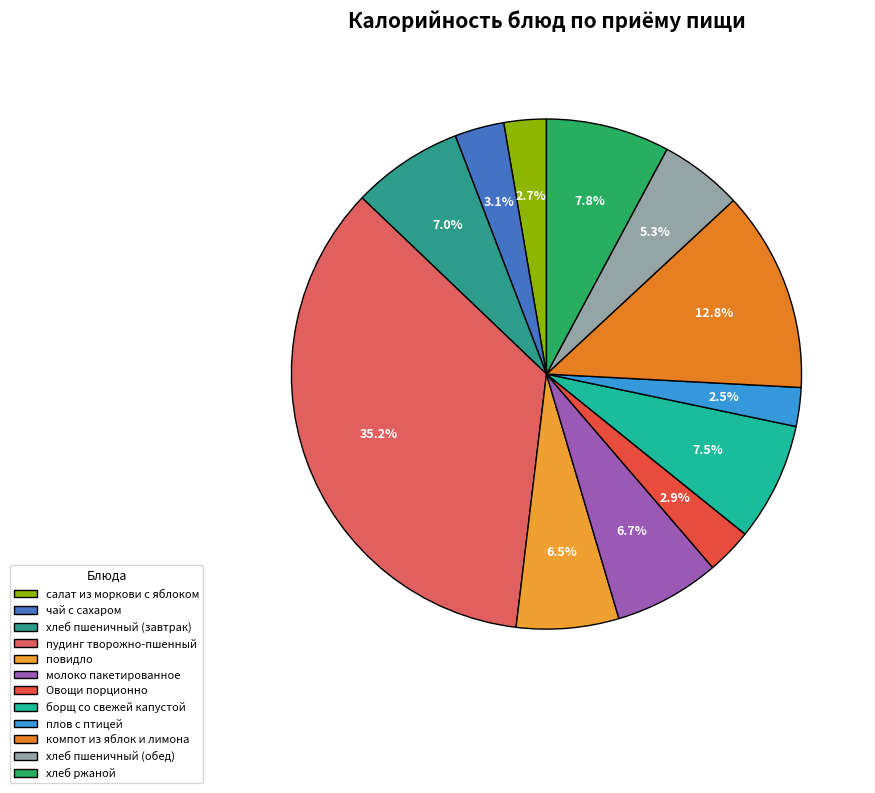

What is the change in value from молоко пакетированное to борщ со свежей капустой?

+7